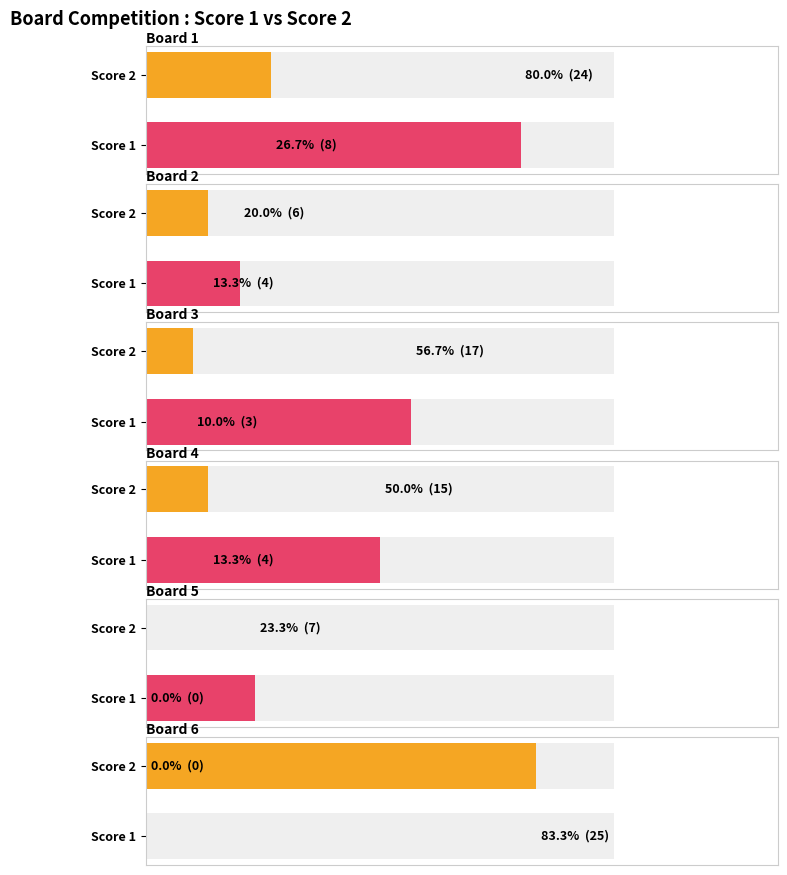

Is it true that Score 2 equals 24 at 1?

True